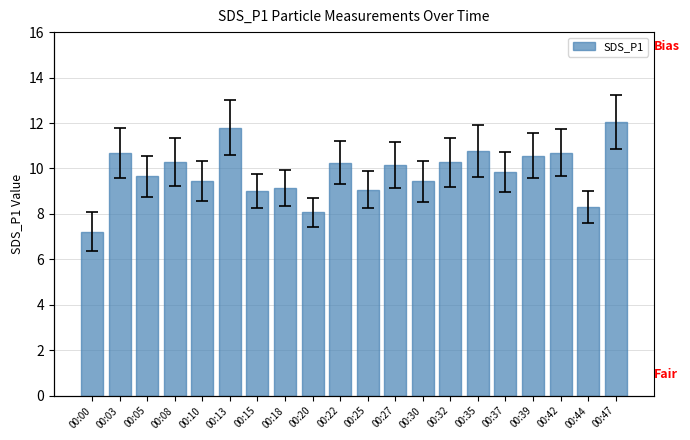

The value at 00:08 is 6.7. True or false?

False